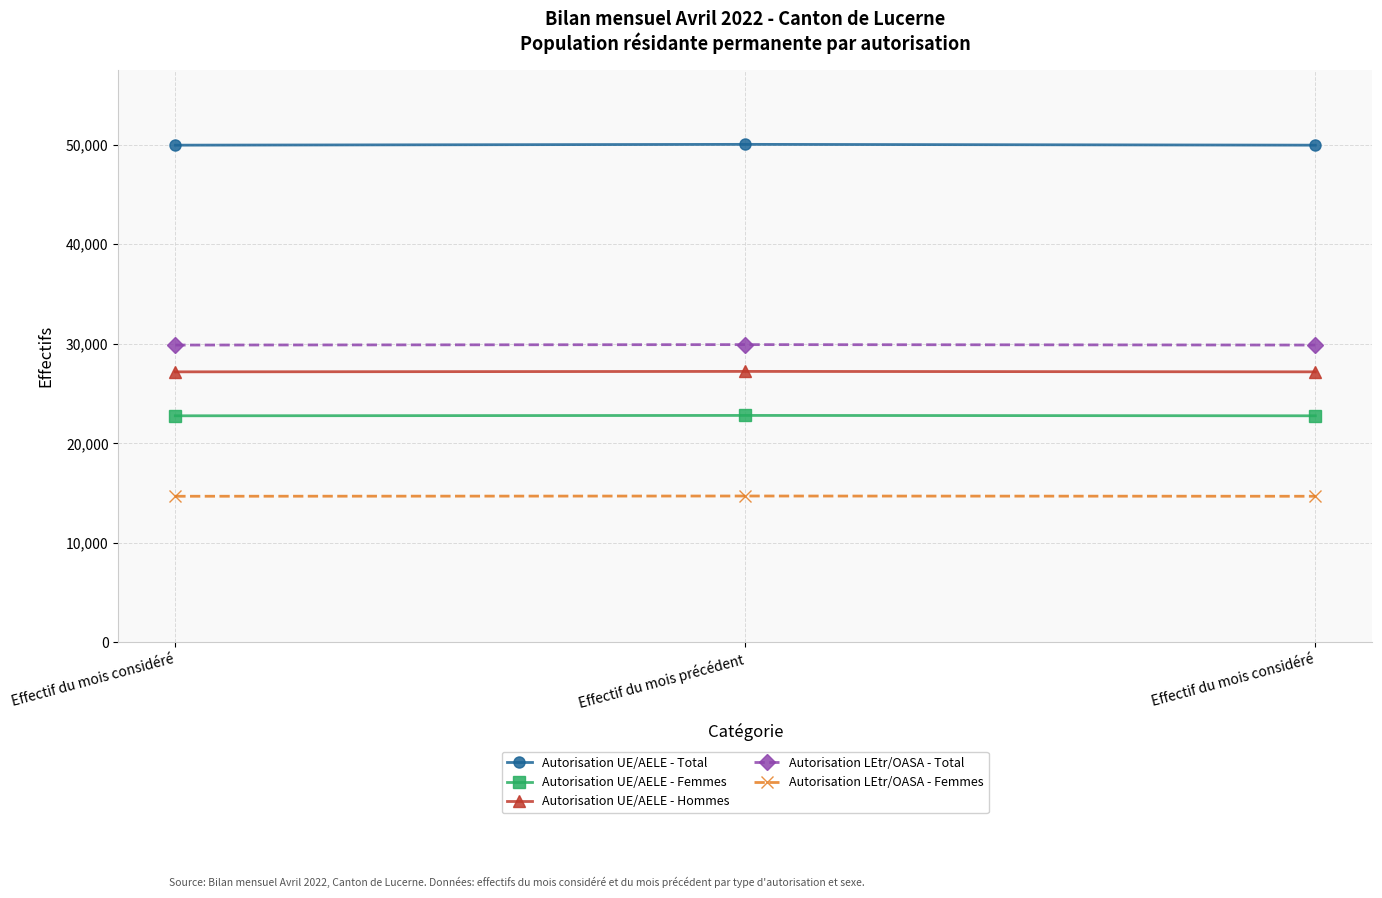

What is the label of the 2nd point from the right?

Effectif du mois précédent